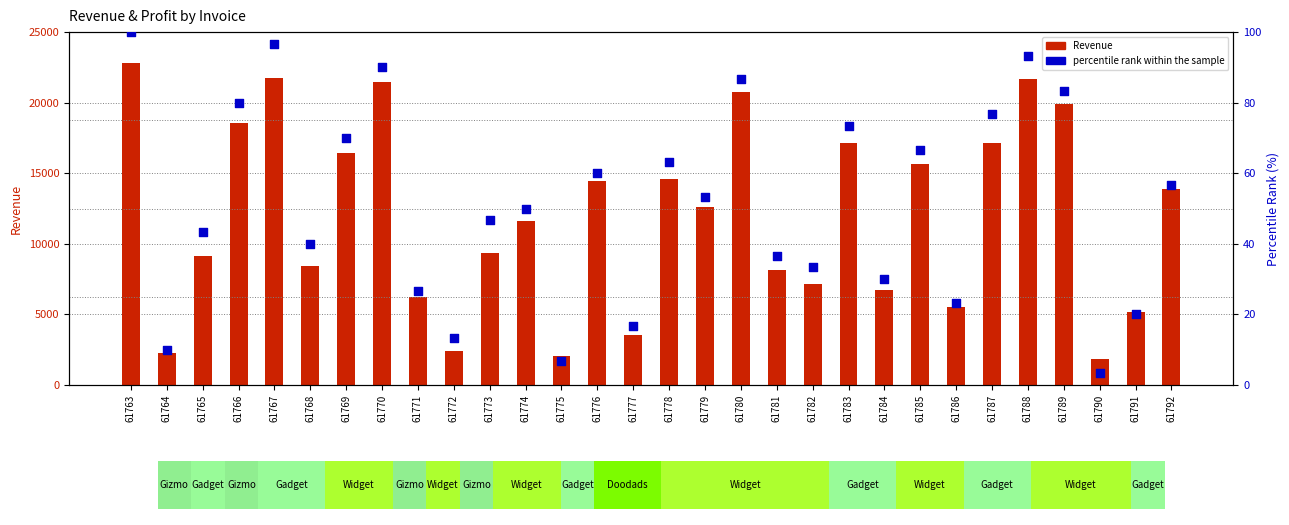

Which series has the largest Y range (max minus min)?

Revenue